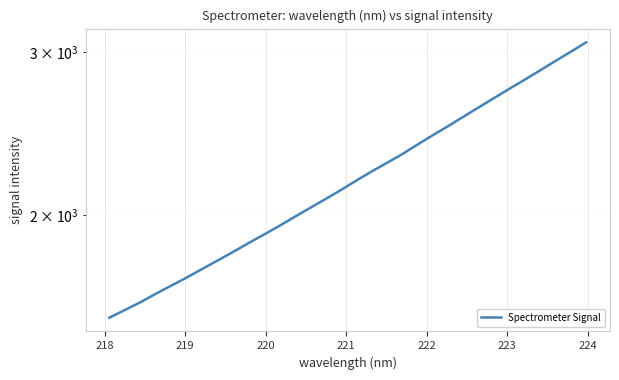

Reading right to left, list all the values displayed in this chart.

3074.6	3003.7	2935.4	2867.5	2801.9	2739.1	2676.4	2615.1	2554.7	2495.2	2439.4	2382.7	2326.4	2276.3	2227.6	2177.4	2127.0	2080.0	2034.8	1990.0	1945.7	1904.2	1864.2	1823.8	1785.5	1748.5	1711.8	1677.7	1644.3	1609.9	1579.4	1549.8